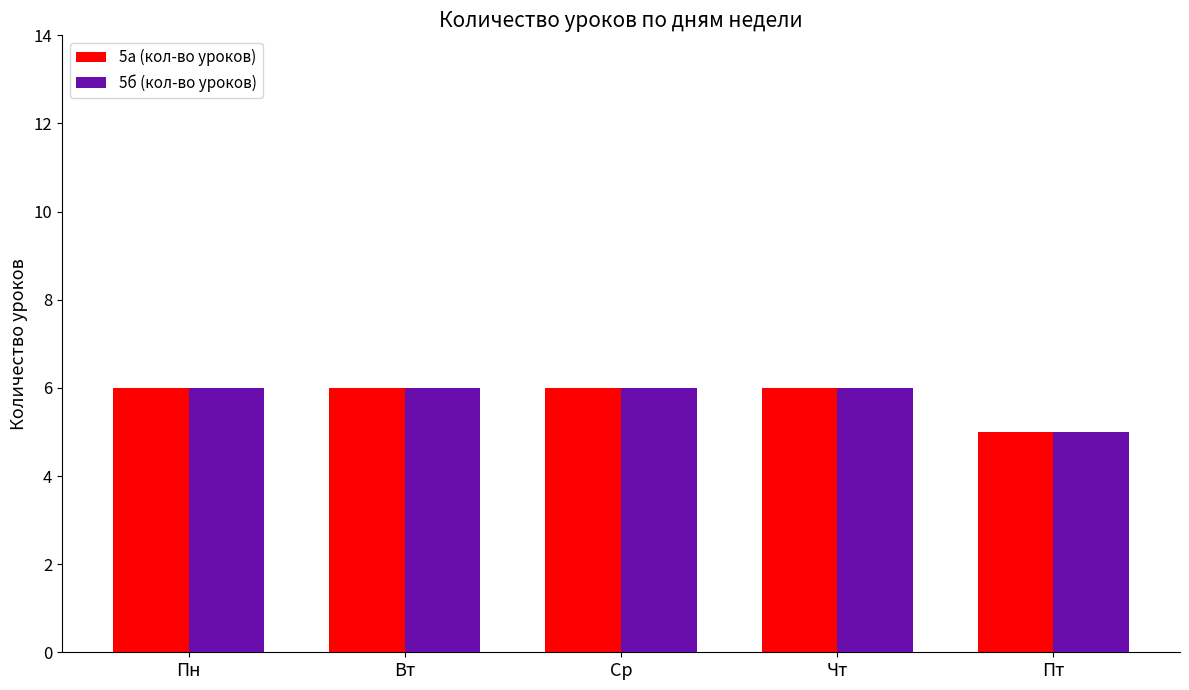

Reading right to left, list all the values displayed in this chart.

5а (кол-во уроков): 5	6	6	6	6
5б (кол-во уроков): 5	6	6	6	6